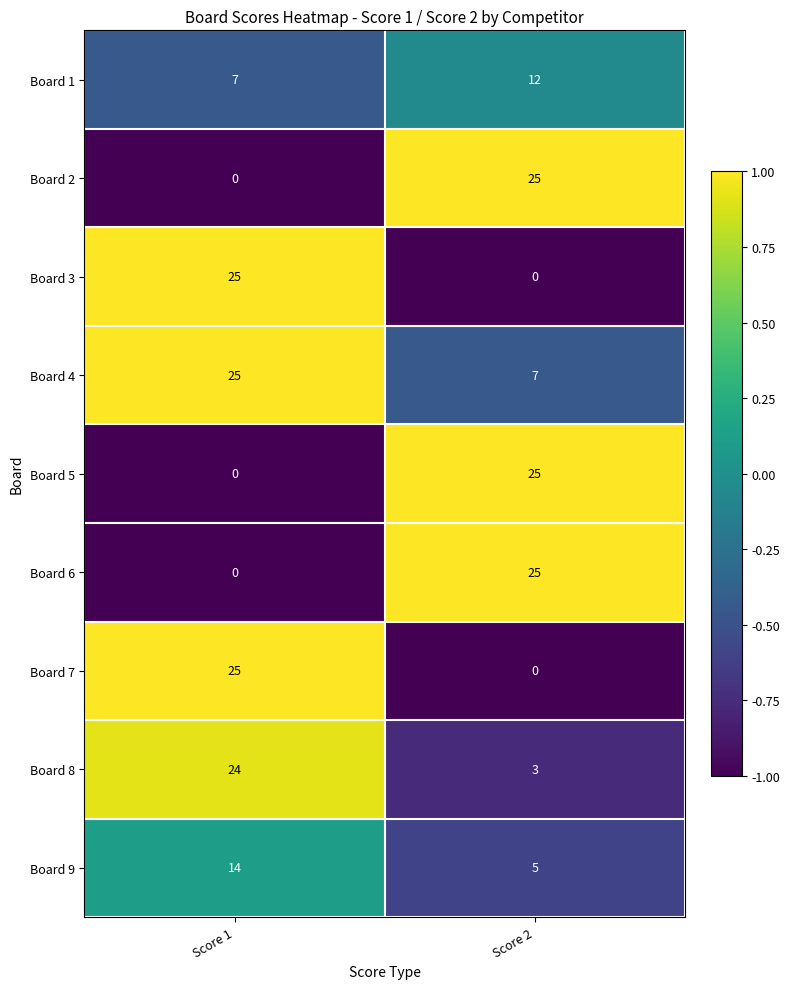

Reading right to left, extract all data points from this chart.

Board 1: 12	7
Board 2: 25	0
Board 3: 0	25
Board 4: 7	25
Board 5: 25	0
Board 6: 25	0
Board 7: 0	25
Board 8: 3	24
Board 9: 5	14